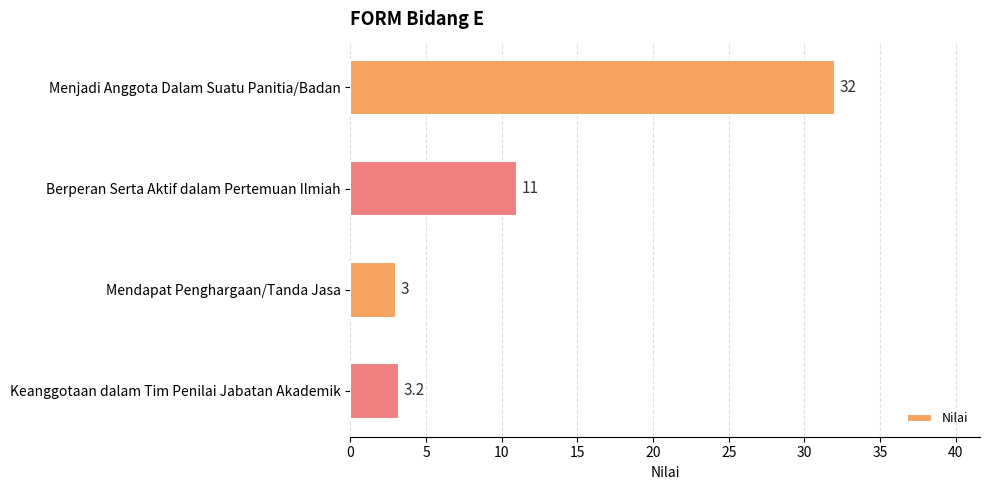

List the labels in order of value, smallest first.

Mendapat Penghargaan/Tanda Jasa, Keanggotaan dalam Tim Penilai Jabatan Akademik, Berperan Serta Aktif dalam Pertemuan Ilmiah, Menjadi Anggota Dalam Suatu Panitia/Badan